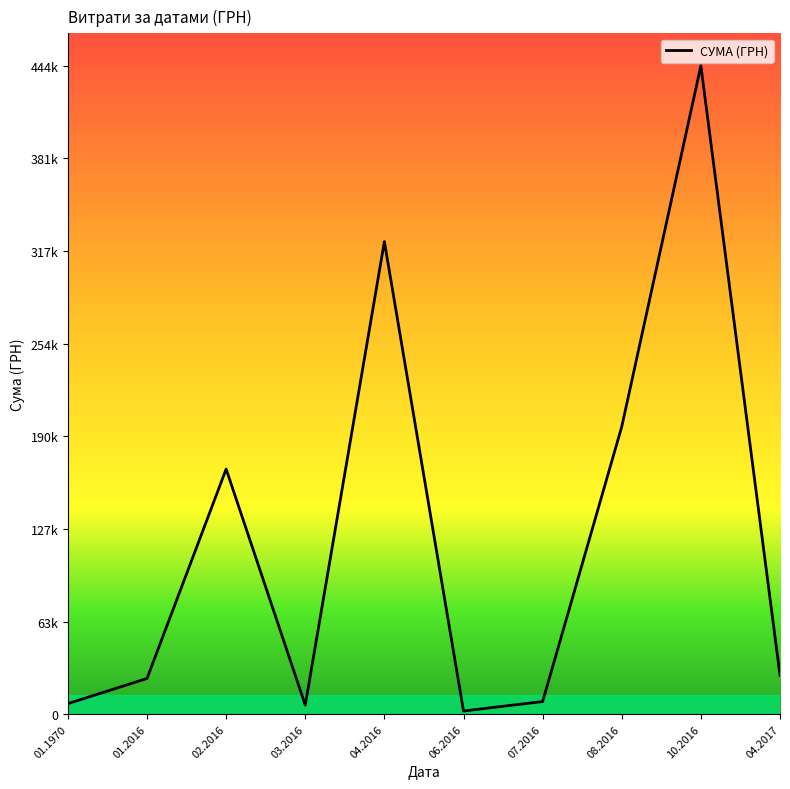

Reading left to right, what are all the values shown in this chart?

01.1970=7231.6	01.2016=24488.5	02.2016=168018.1	03.2016=6247.2	04.2016=323977.0	06.2016=2185.0	07.2016=8658.6	08.2016=197102.5	10.2016=444504.1	04.2017=26650.8